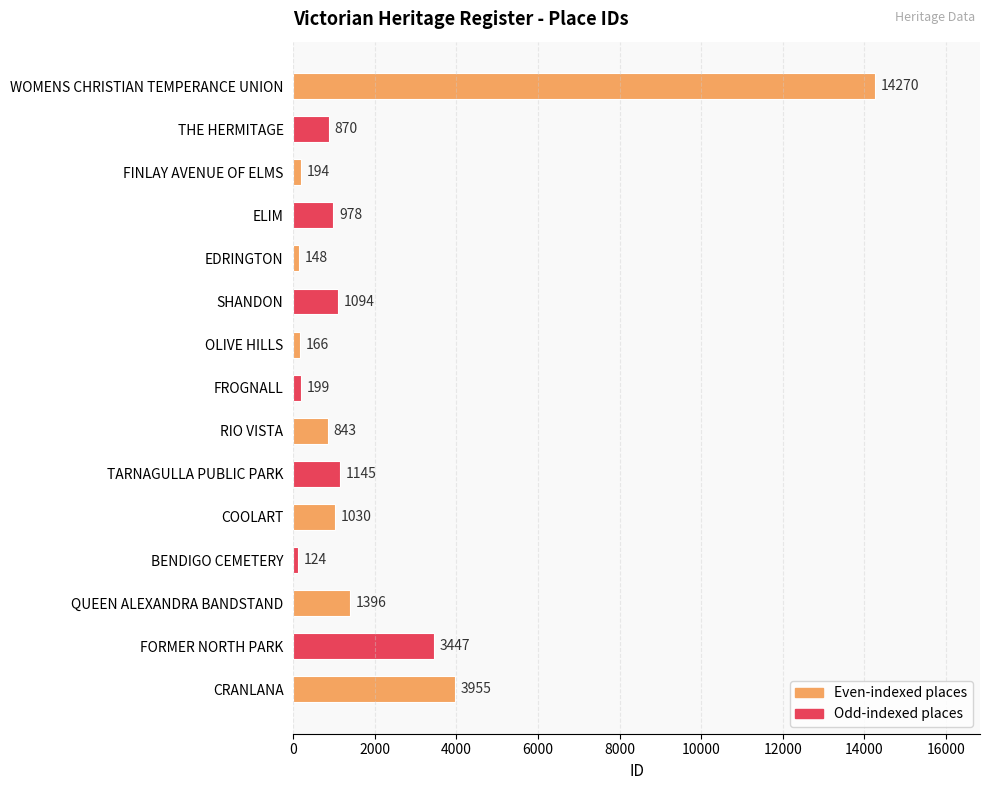

What is the minimum value shown in the chart?

124